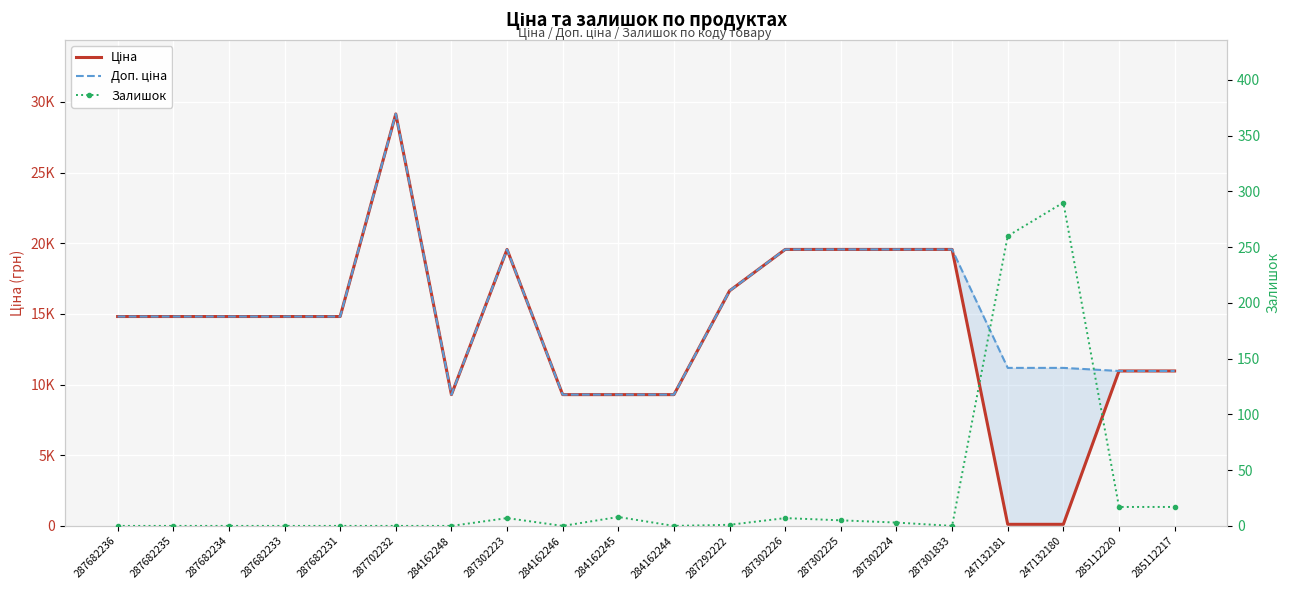

What is the sum of the Залишок values at 287702232 and 284162245?

8.0